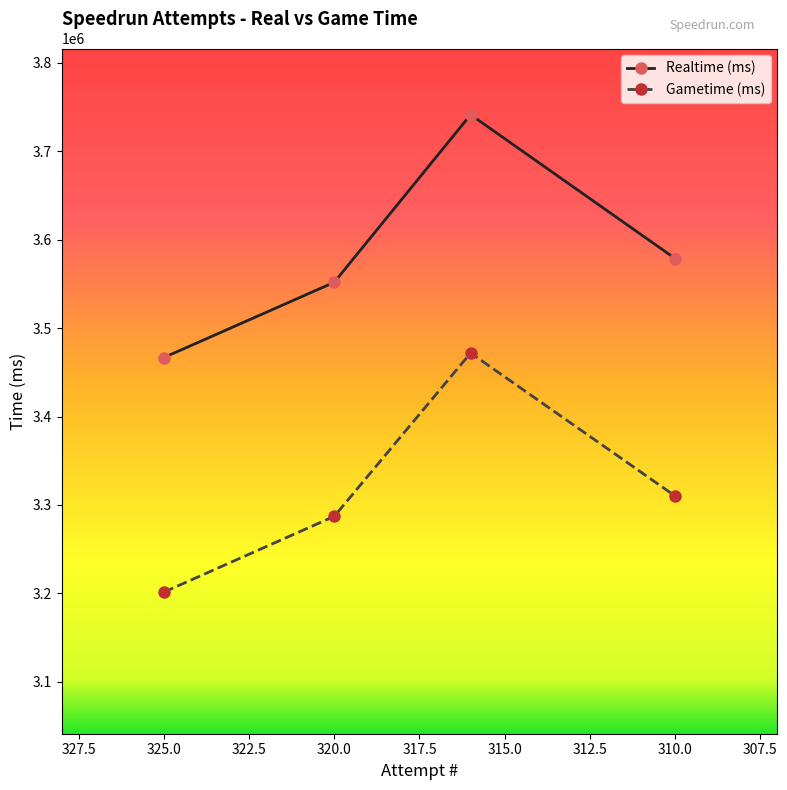

In Realtime (ms), how many points are higher than both neighbors (excluding endpoints)?

1